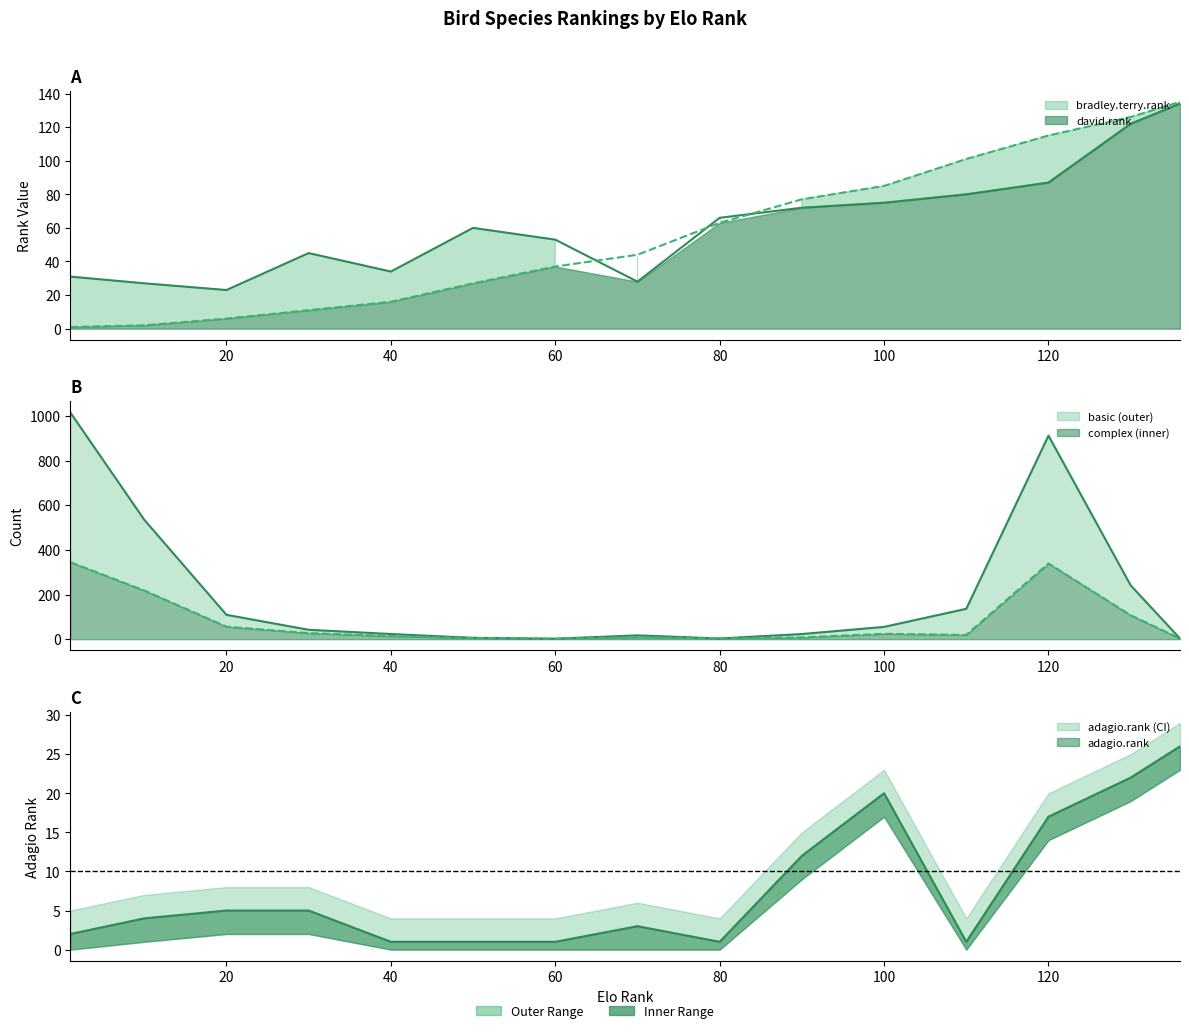

What is the difference between the maximum and minimum values in the basic series?

1014